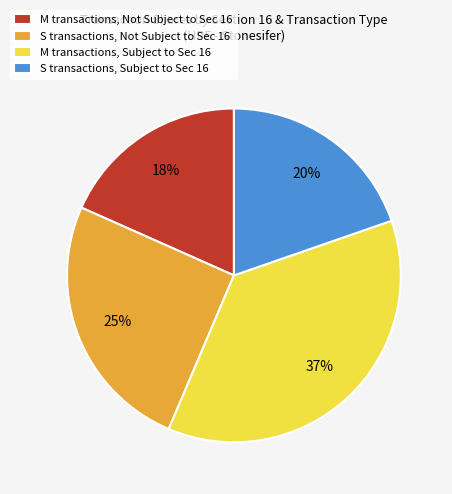

To the nearest percent, what is the average slice percentage?

25%